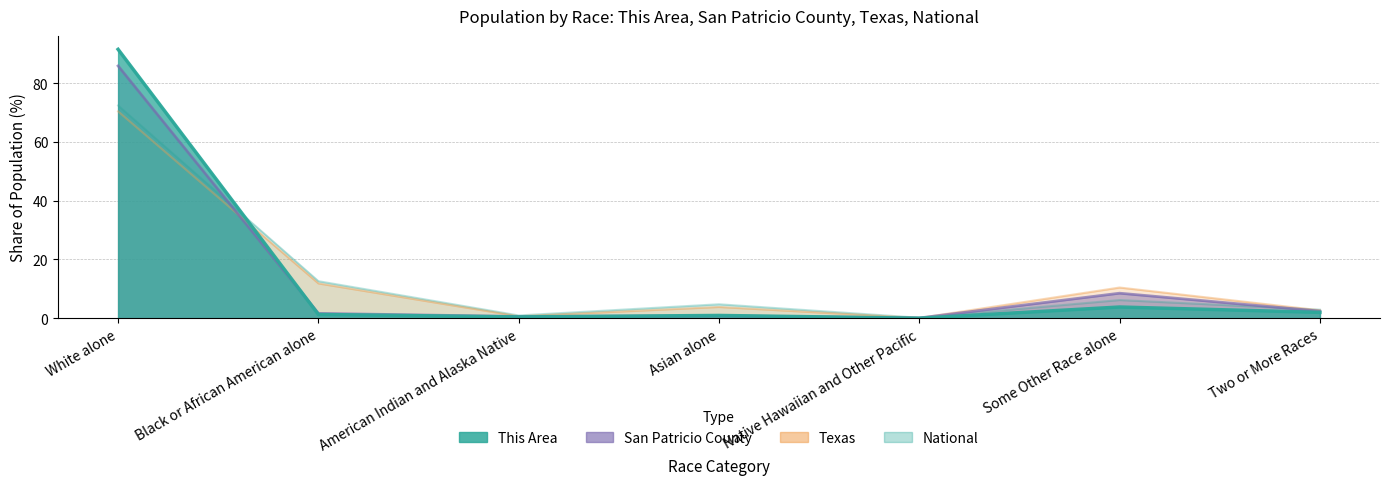

Between which two adjacent categories do Texas and This Area first intersect?

White alone and Black or African American alone